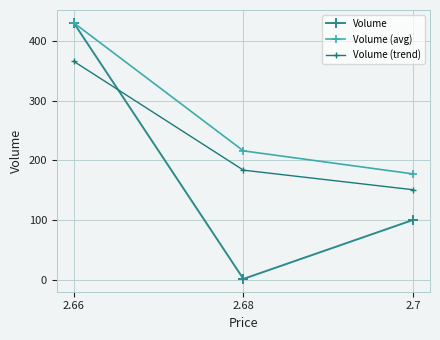

Is it true that Volume (avg) equals 216.0 at 2.68?

True